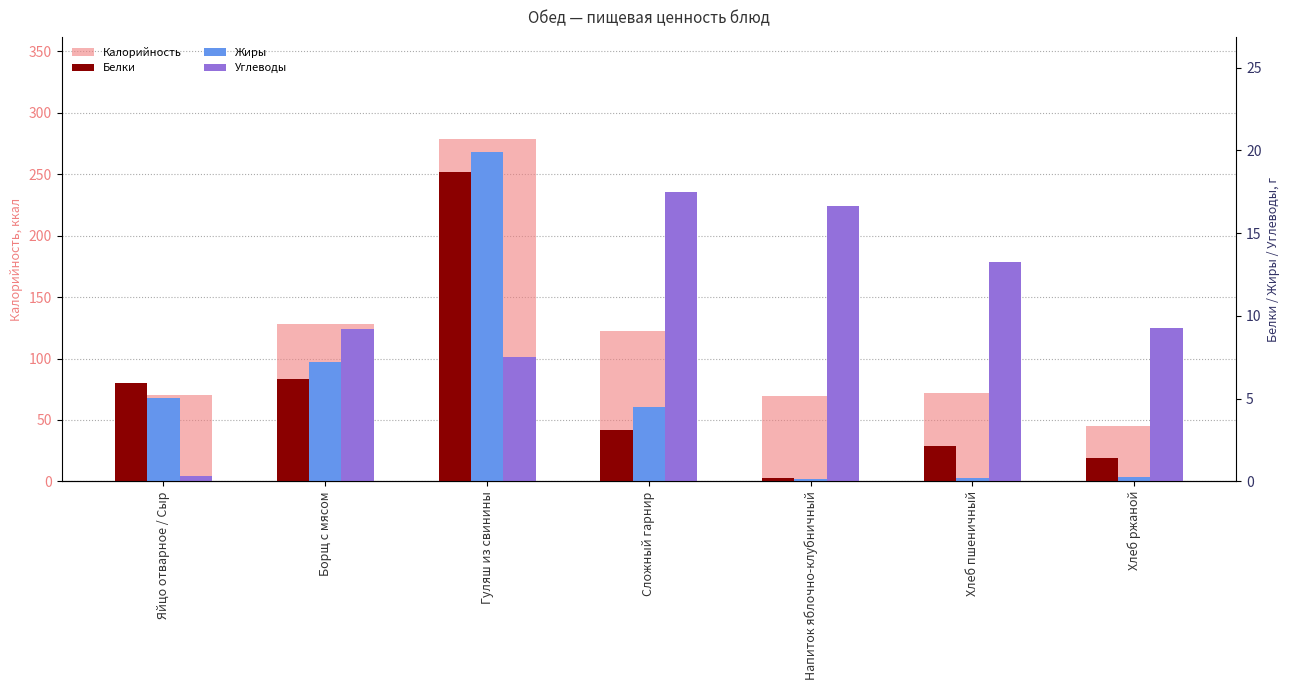

Is it true that Жиры equals 7.9 at Гуляш из свинины?

False